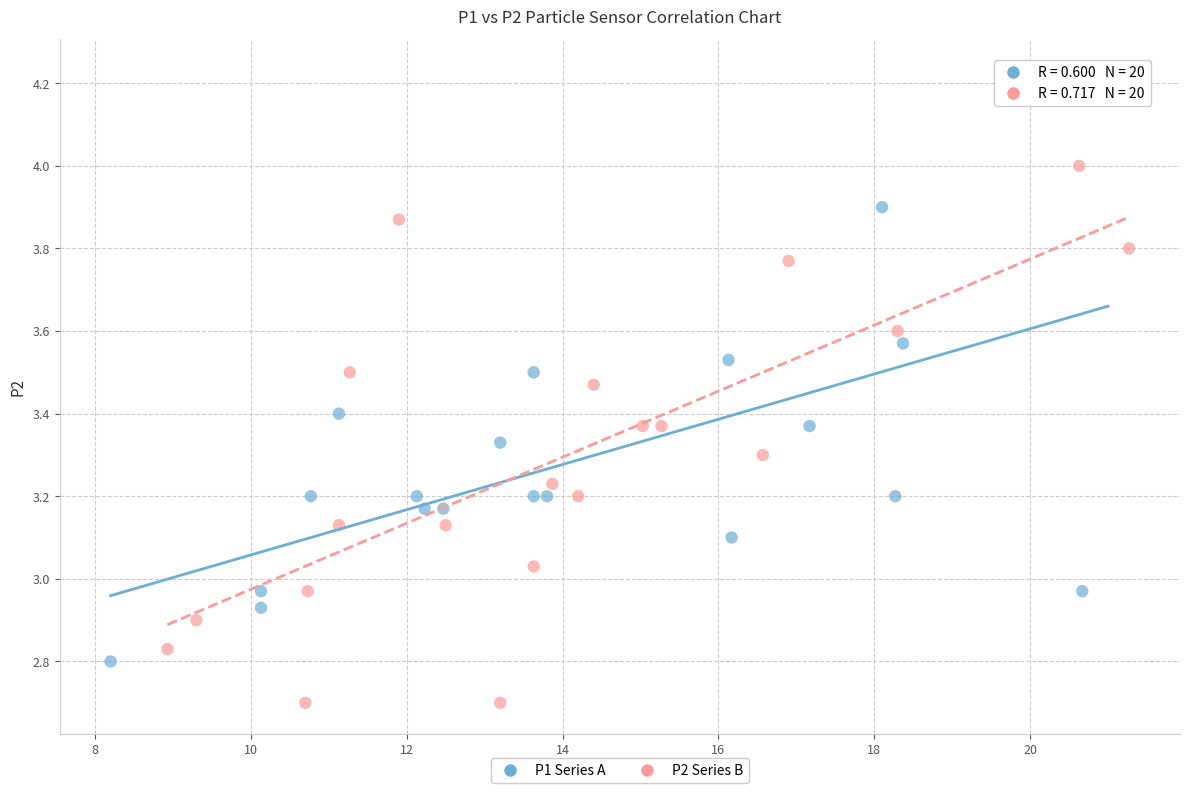

Which series reaches the maximum Y coordinate?

P1 Series A